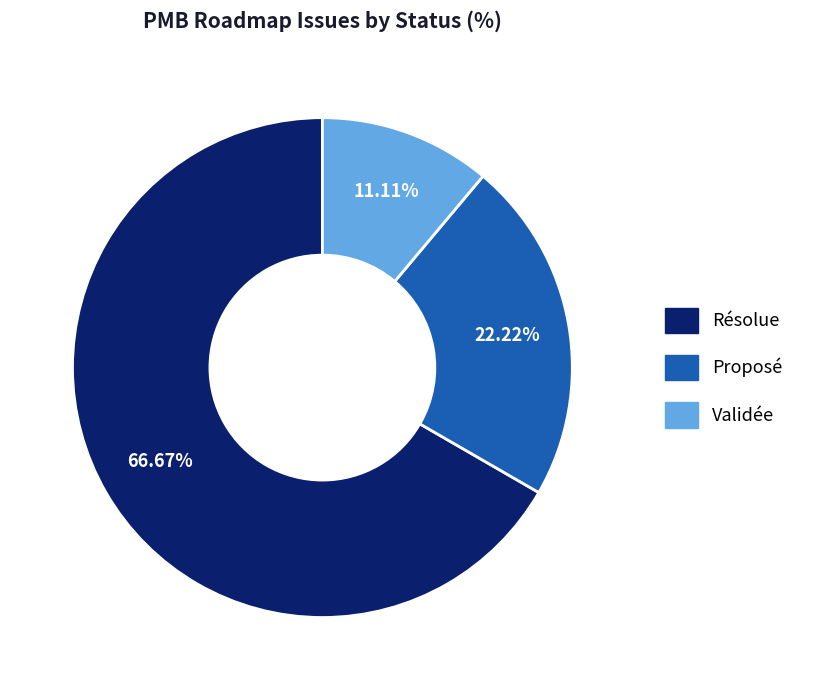

Which slice is the smallest?

Validée